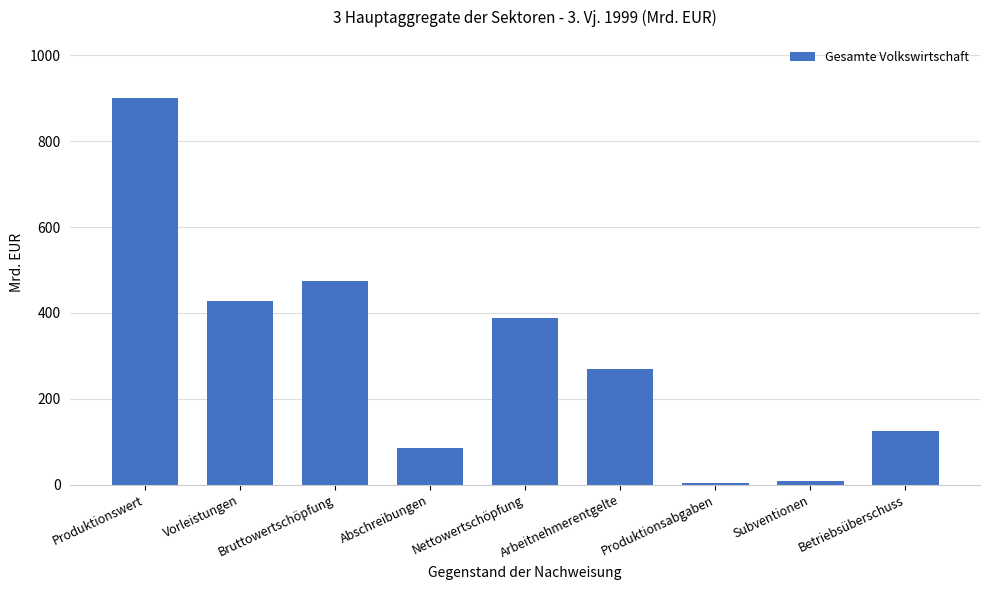

The chart shows a value of 427.4 at Vorleistungen. True or false?

True